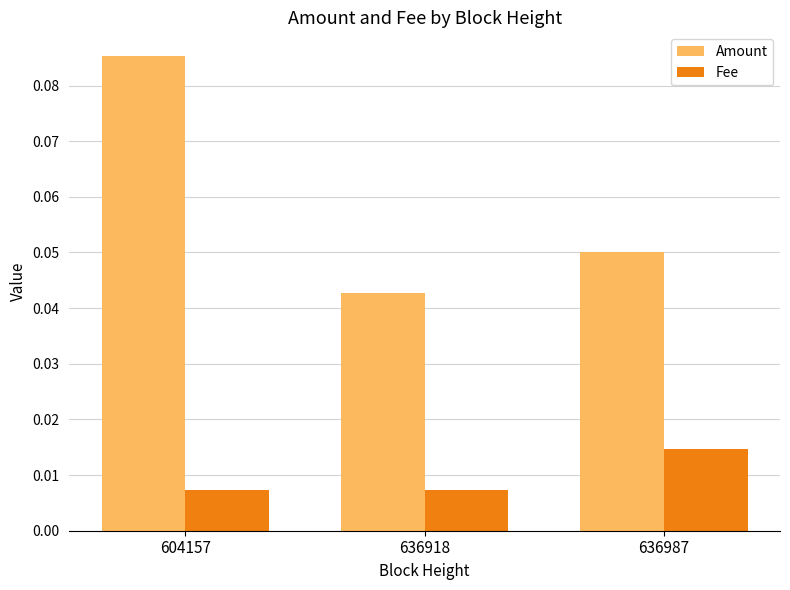

How many bars are there in total?

6